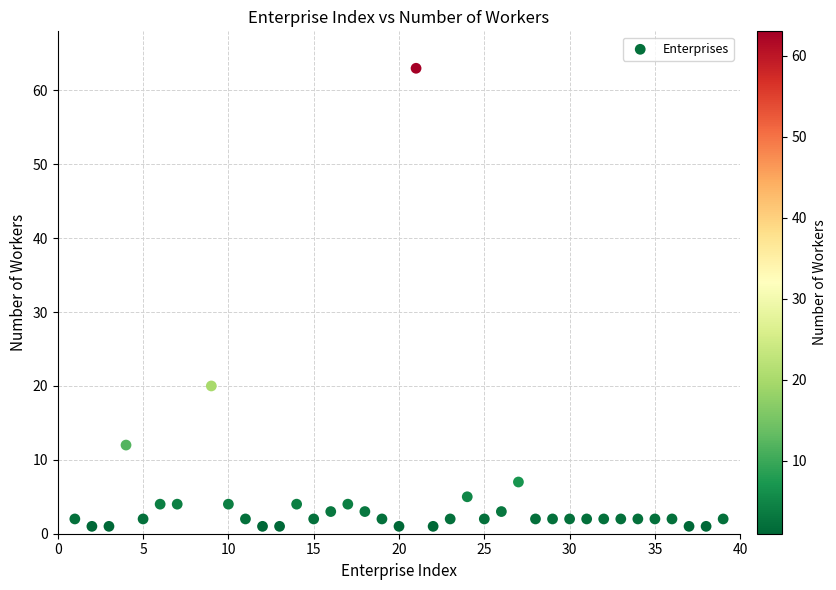

What is the range of X values (max minus min)?

38